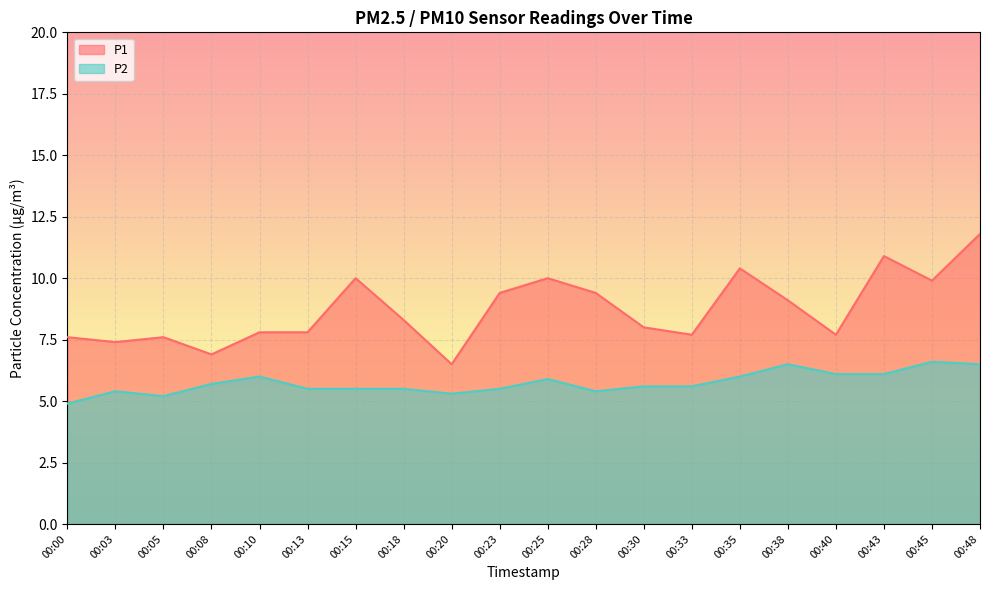

How many lines are shown in the chart?

2